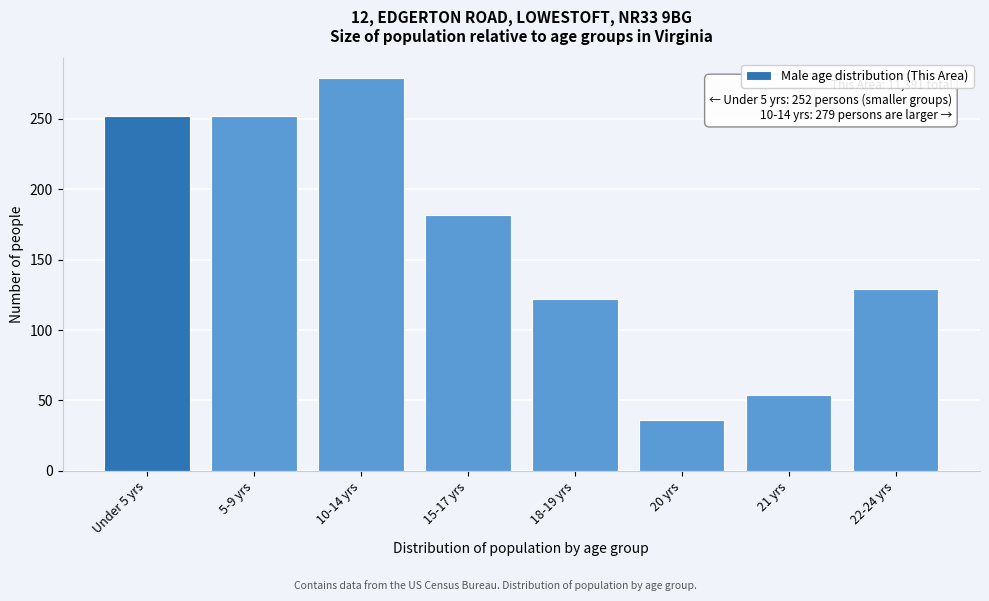

Reading left to right, list all the values displayed in this chart.

252	252	279	182	122	36	54	129